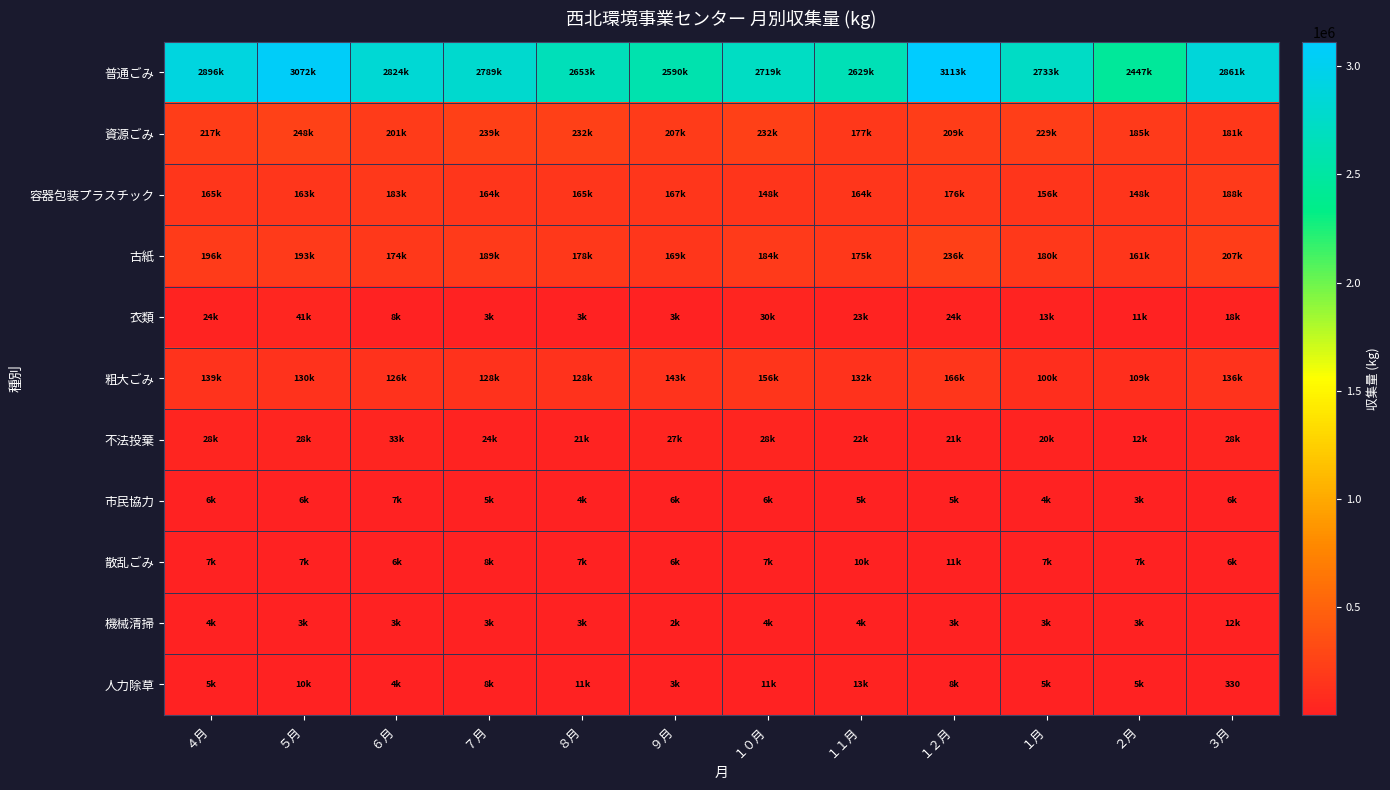

Which series has the largest range (max minus min)?

普通ごみ